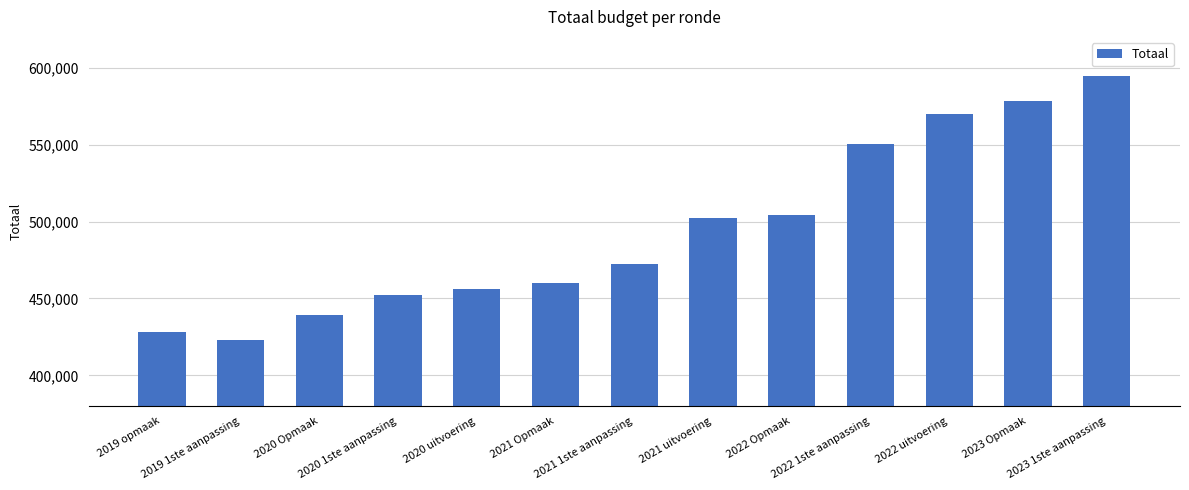

What is the sum of the values at 2021 1ste aanpassing and 2019 opmaak?

900732